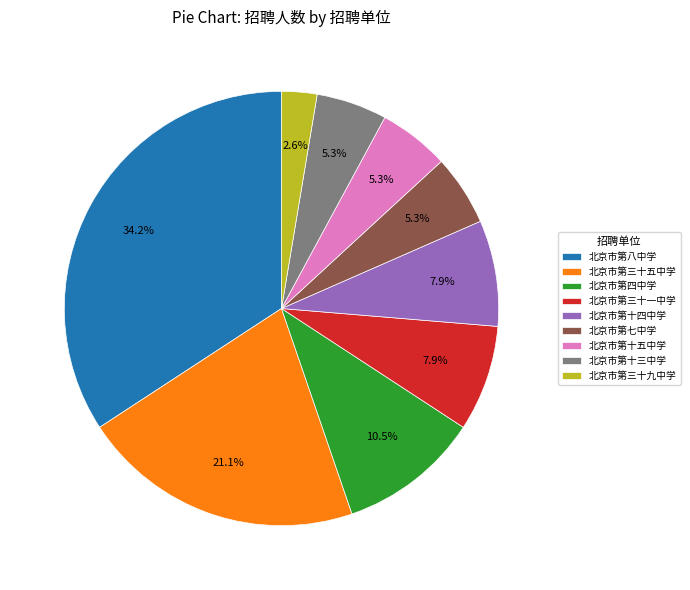

How many slices are in this pie chart?

9